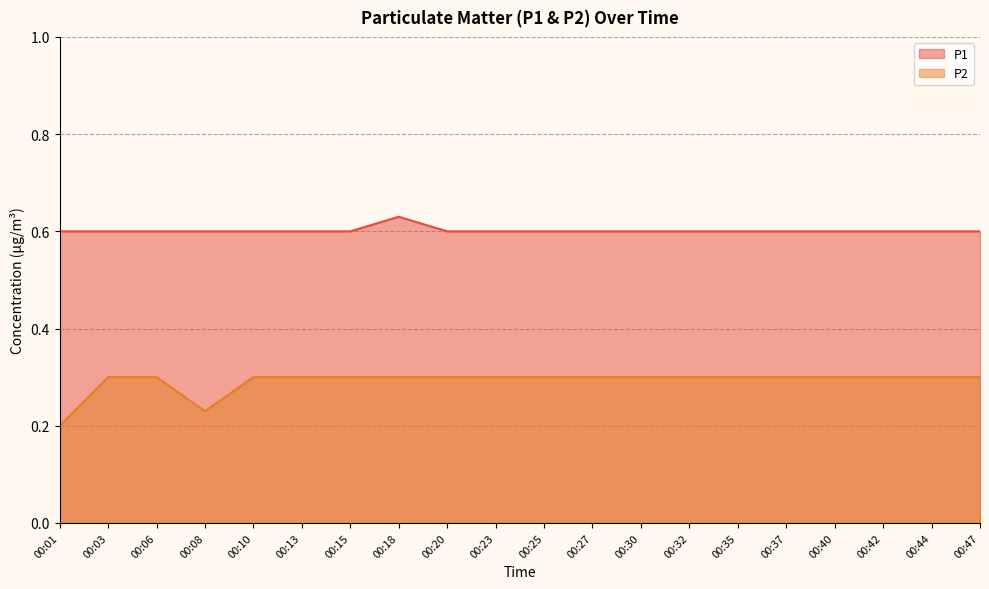

How many lines are shown in the chart?

2